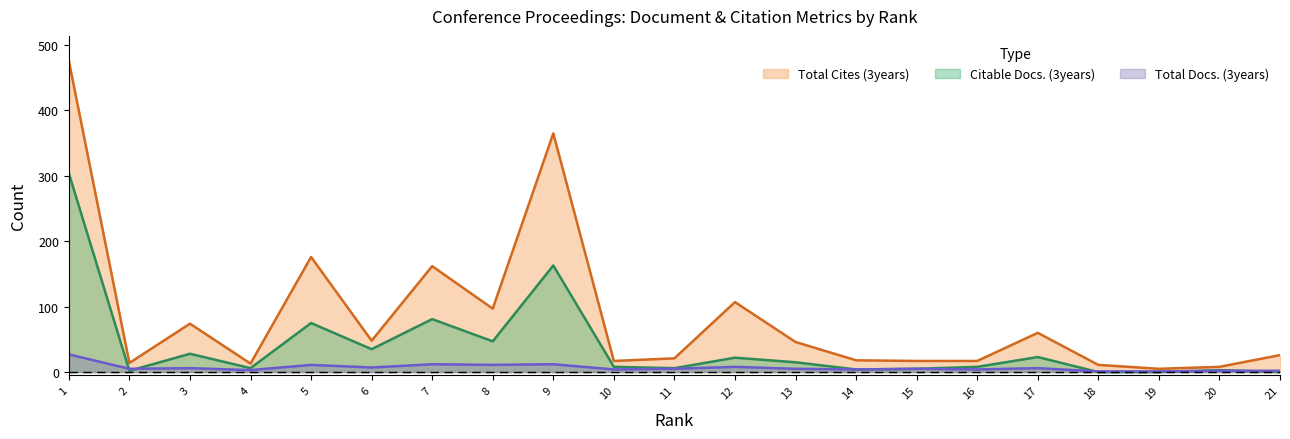

How many interior local peaks does the Total Cites (3years) series have?

6